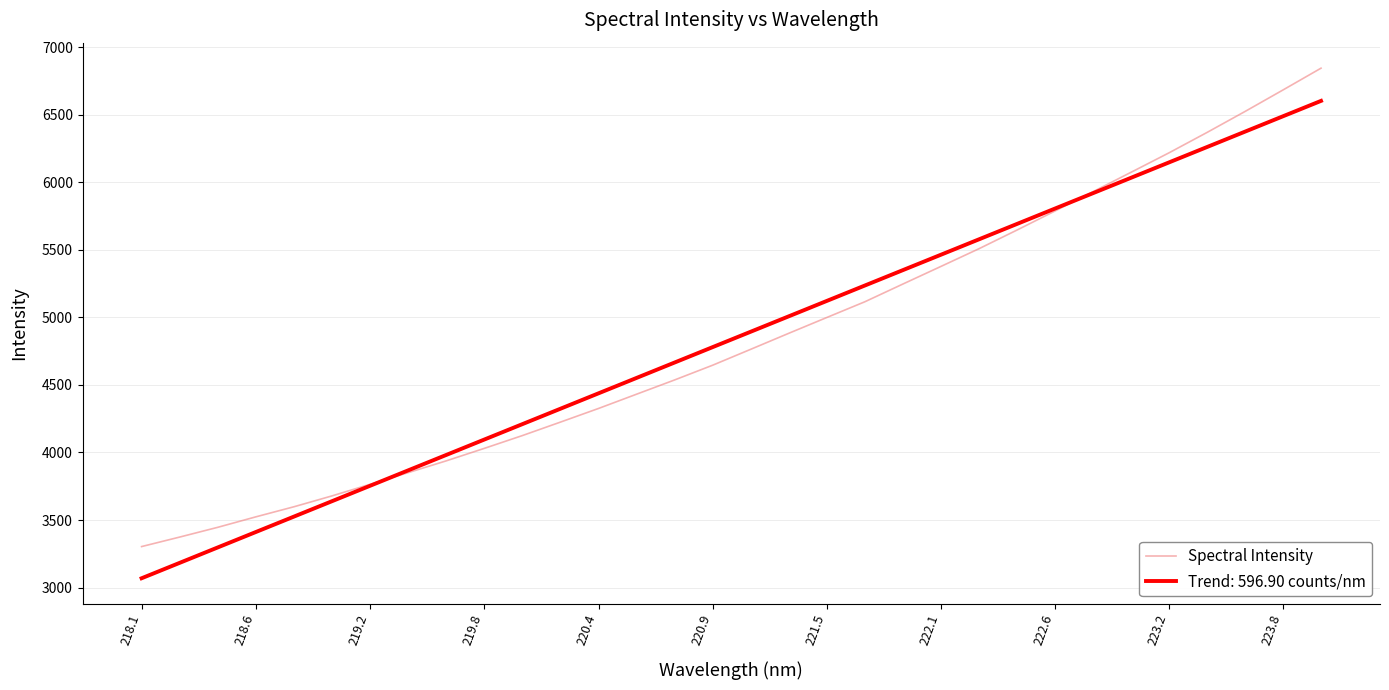

List the series in order of their peak value, highest first.

Spectral Intensity, Trend: 596.90 counts/nm